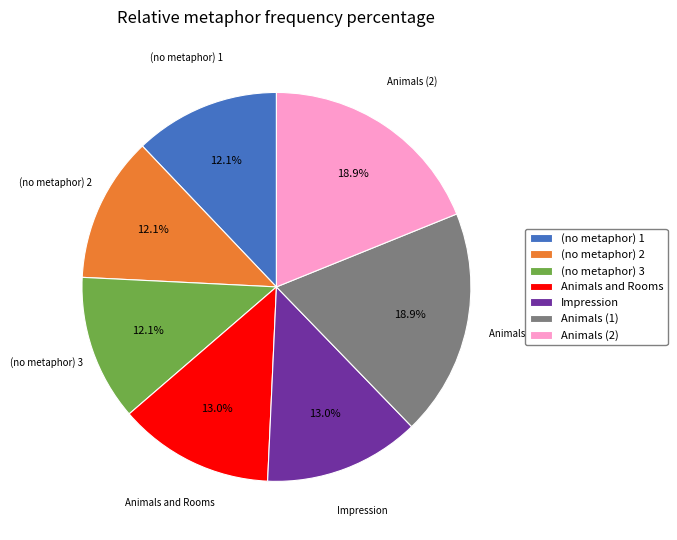

What percentage is NOT represented by Animals (1)?

81.1%